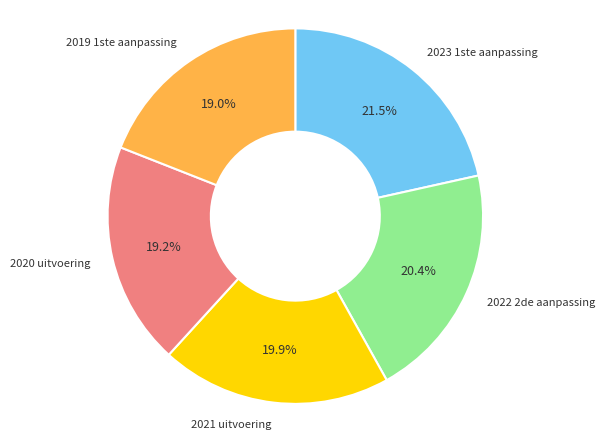

Does any single category account for the majority?

No